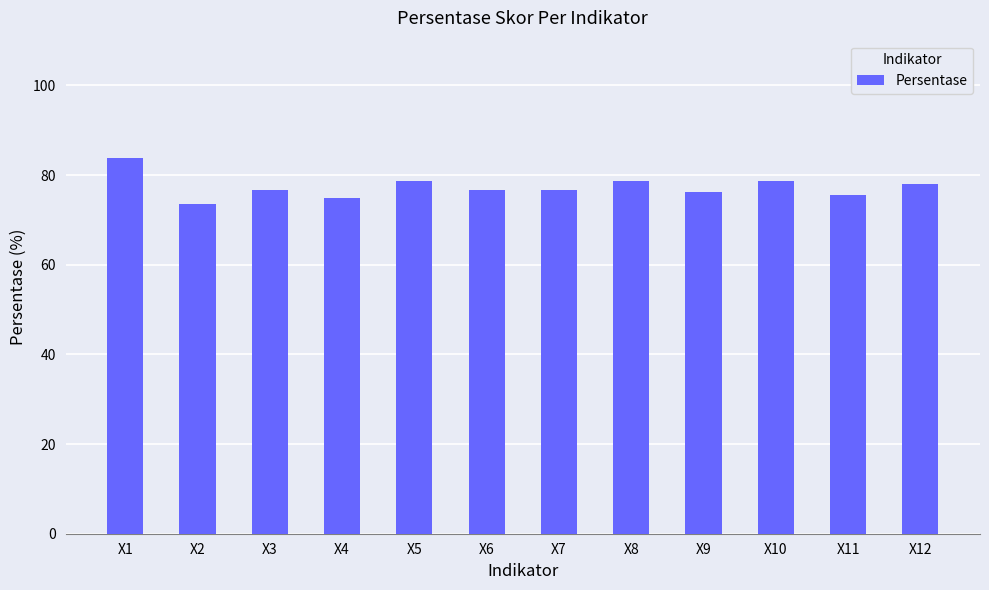

What is the difference between the maximum and minimum values?

10.3